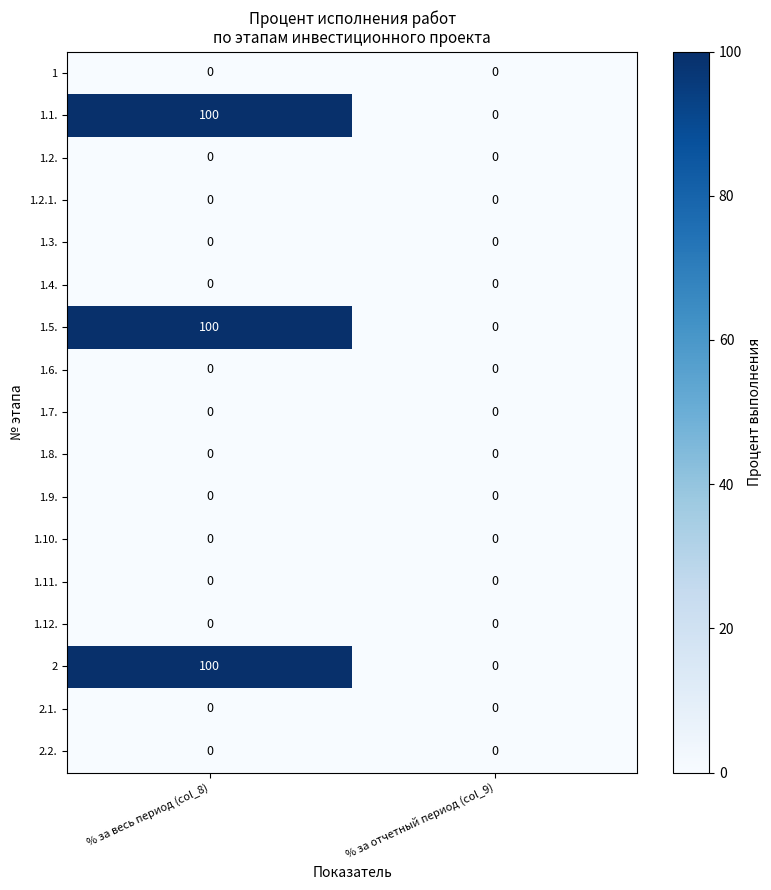

At which category does the chart reach its peak across all series?

% за весь период (col_8)